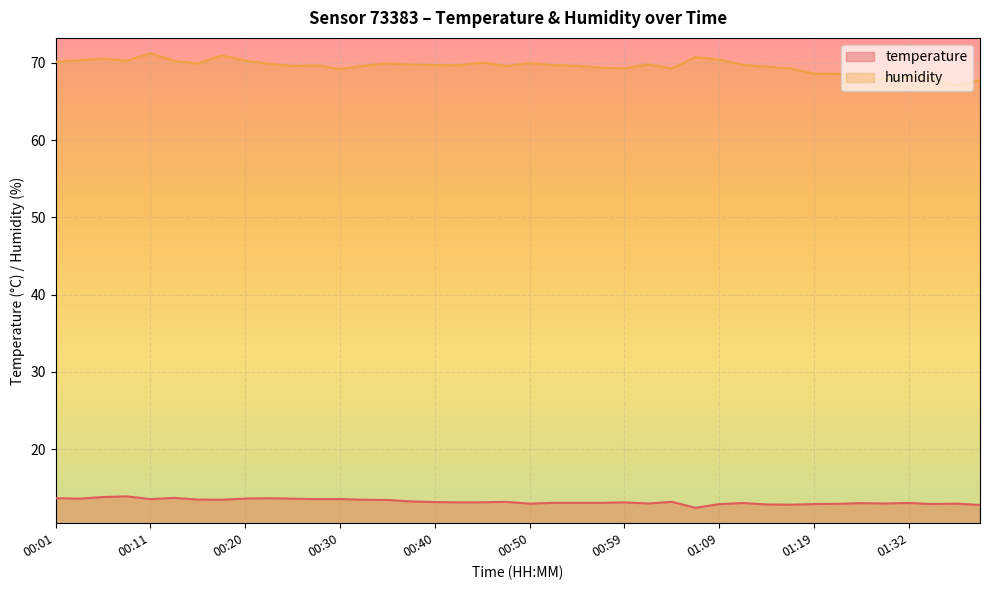

List the series in order of their overall mean, highest first.

humidity, temperature